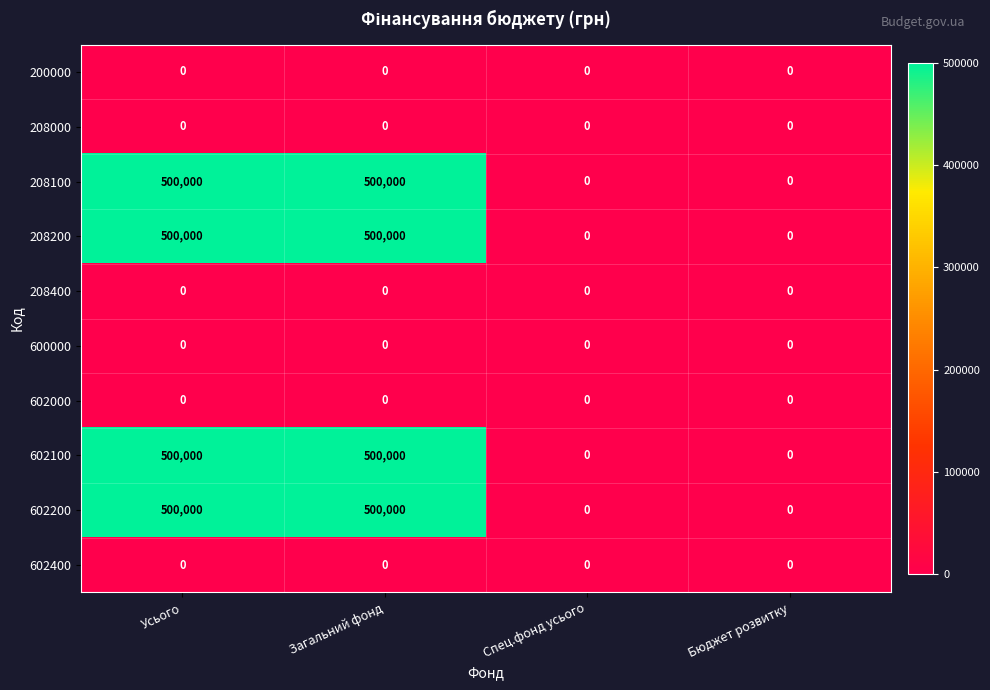

What is the difference between the highest and lowest values at Усього?

500000